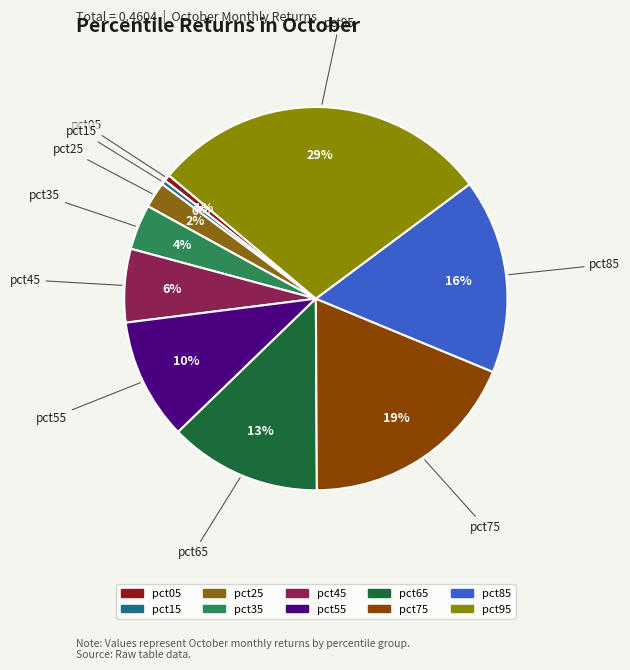

The pct75 slice represents 25% of the pie. True or false?

False